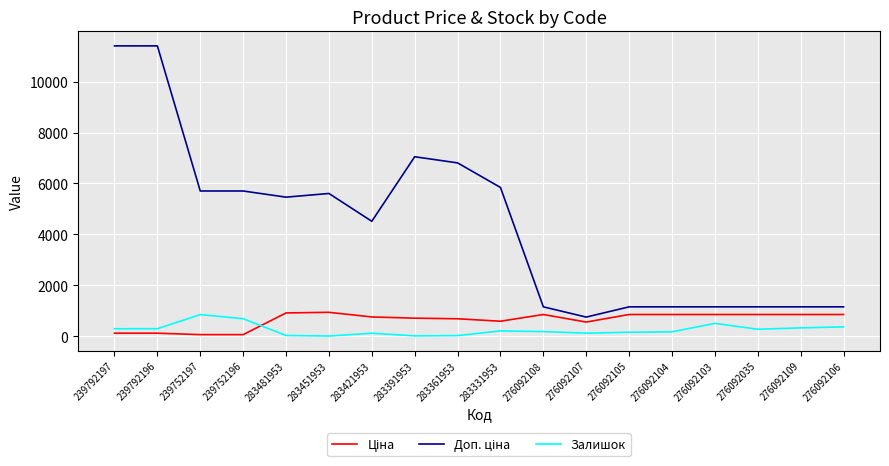

What is the spread (max minus min) of values at 283451953?

5605.2